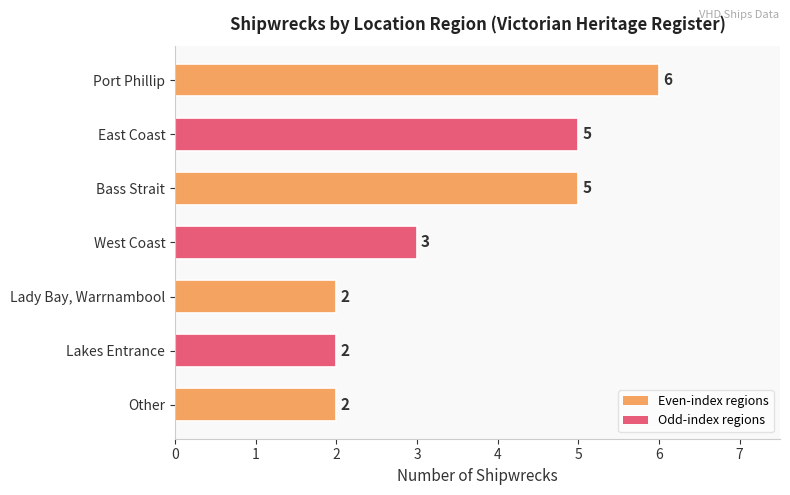

What is the sum of the values at East Coast and Other?

7